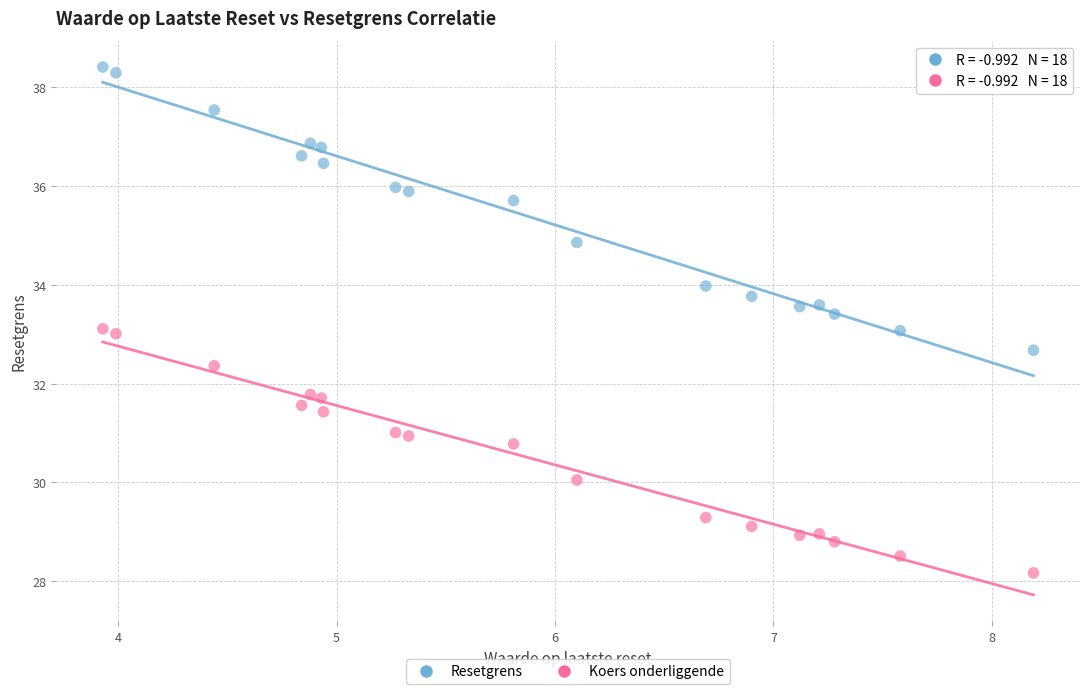

What are all the series names shown in the legend?

Resetgrens, Koers onderliggende